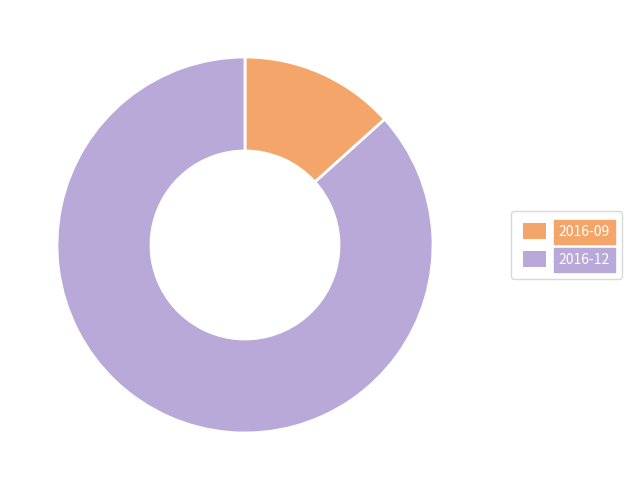

Combined, do 2016-12 and 2016-09 account for over 50%?

Yes